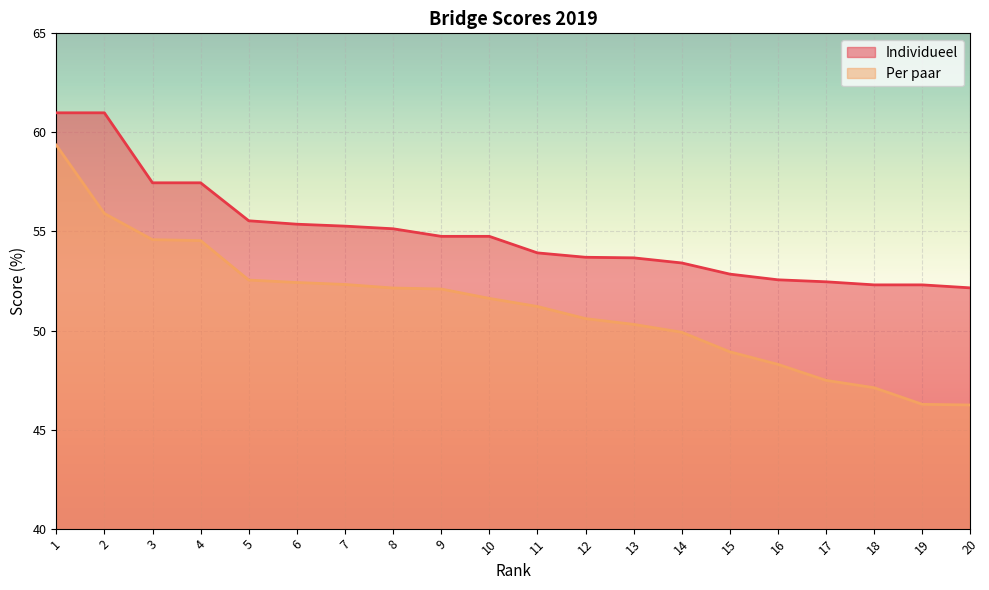

What is the difference between the second highest and second lowest values in the Individueel series?

8.7